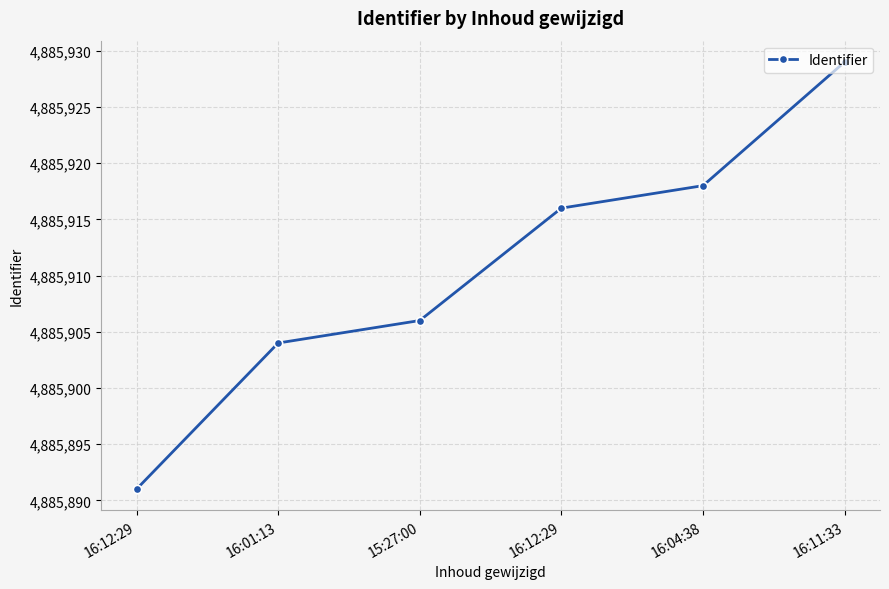

Rank the categories by value from highest to lowest.

16:11:33, 16:04:38, 16:12:29, 15:27:00, 16:01:13, 16:12:29